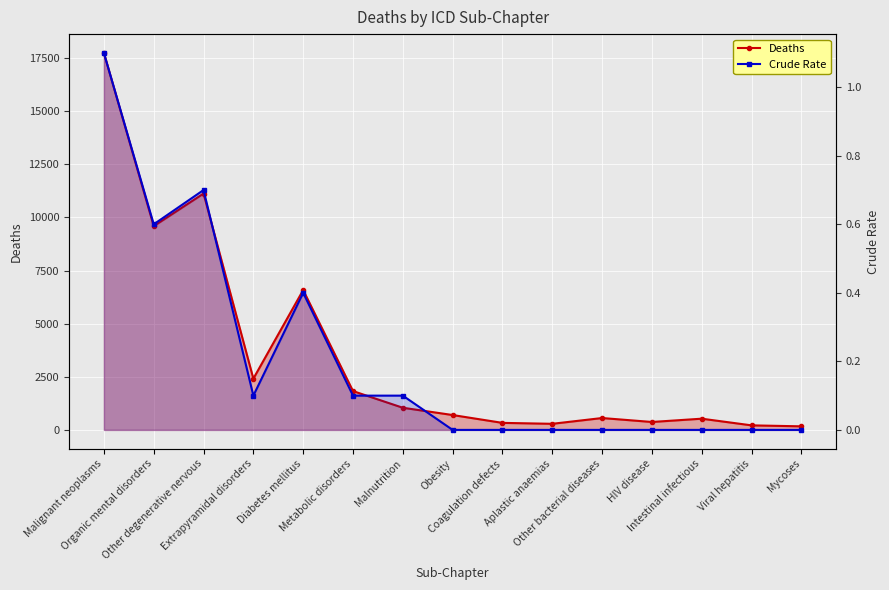

List the labels in order of Deaths value, smallest first.

Mycoses, Viral hepatitis, Aplastic anaemias, Coagulation defects, HIV disease, Intestinal infectious, Other bacterial diseases, Obesity, Malnutrition, Metabolic disorders, Extrapyramidal disorders, Diabetes mellitus, Organic mental disorders, Other degenerative nervous, Malignant neoplasms